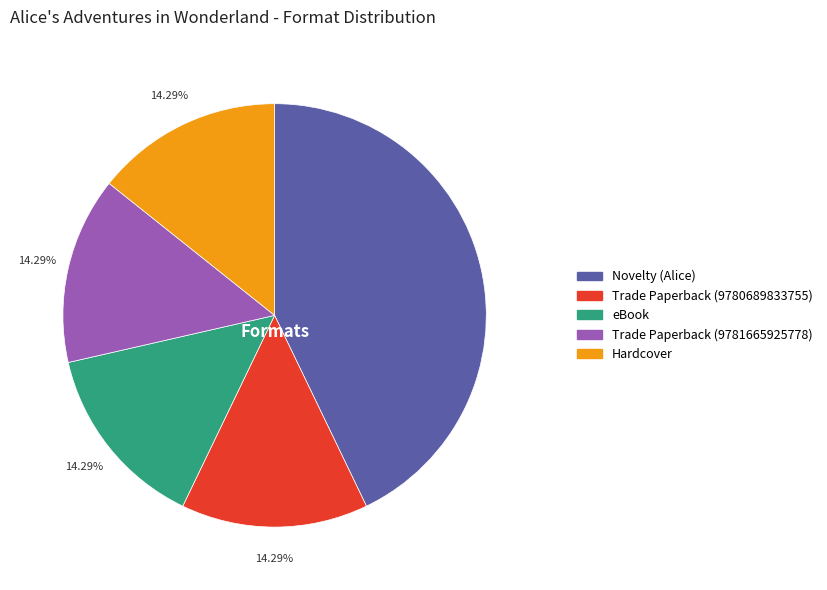

Between Trade Paperback (9781665925778) and Novelty (Alice), which is larger?

Novelty (Alice)